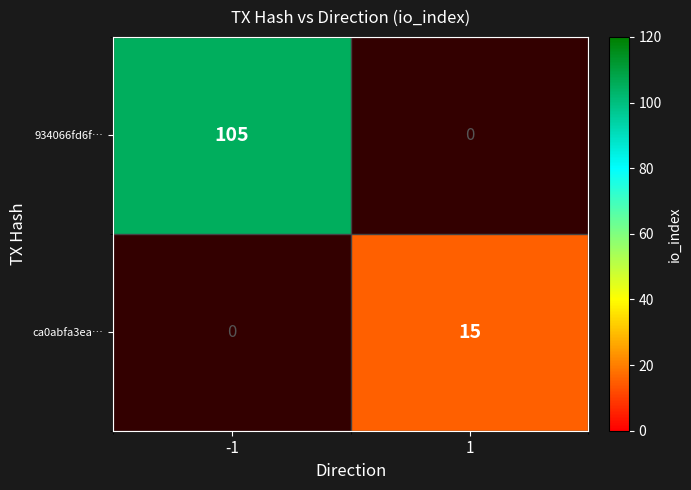

The ca0abfa3ea… series shows 26 at 1. True or false?

False